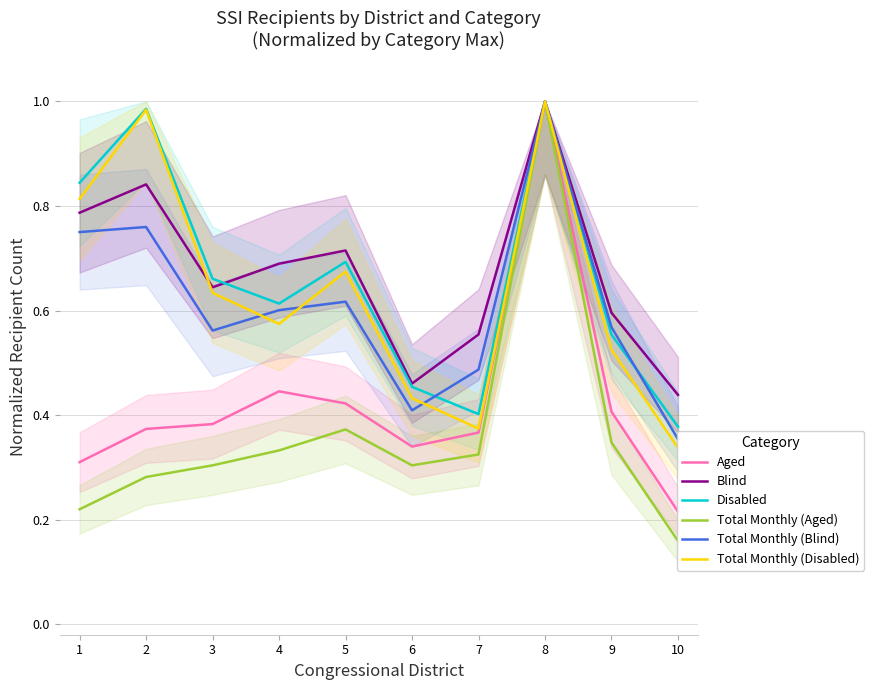

What is the total value across all series at 2?

4.2